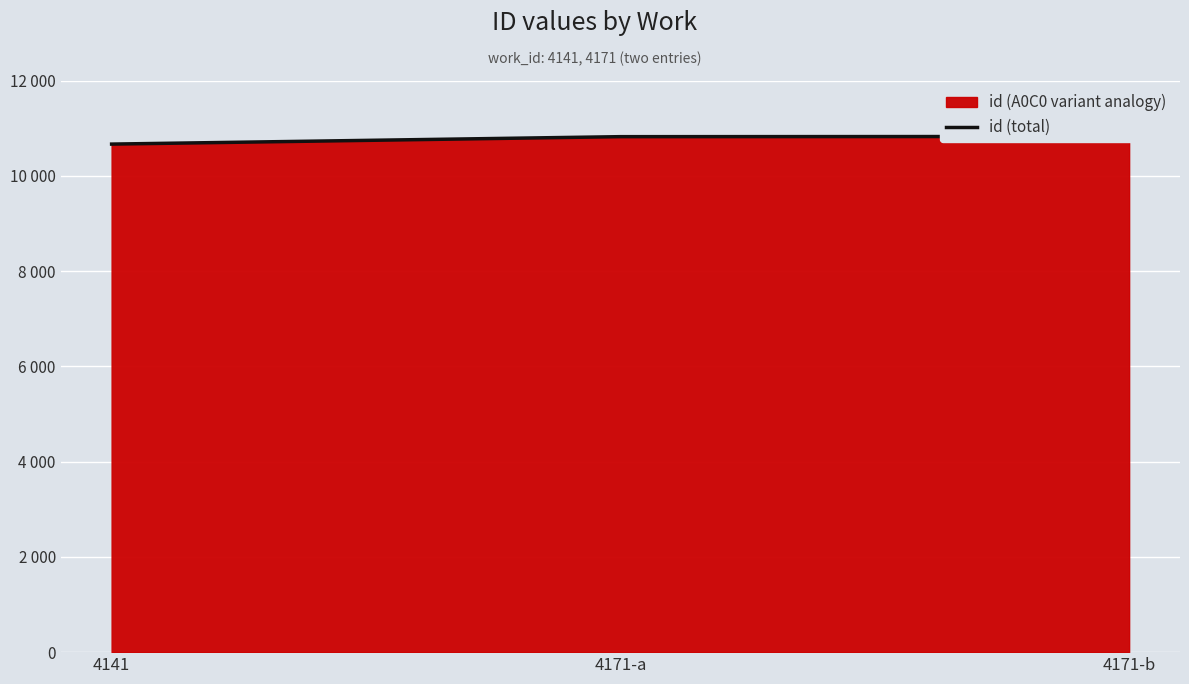

True or false: the data shows 14671 at 4171-b.

False